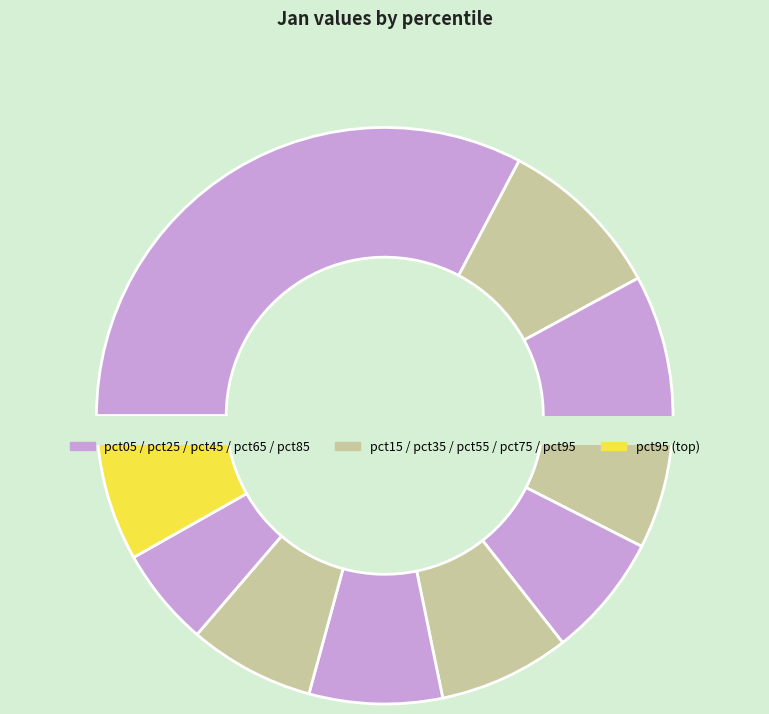

What portion of the pie excludes pct65?

92.5%